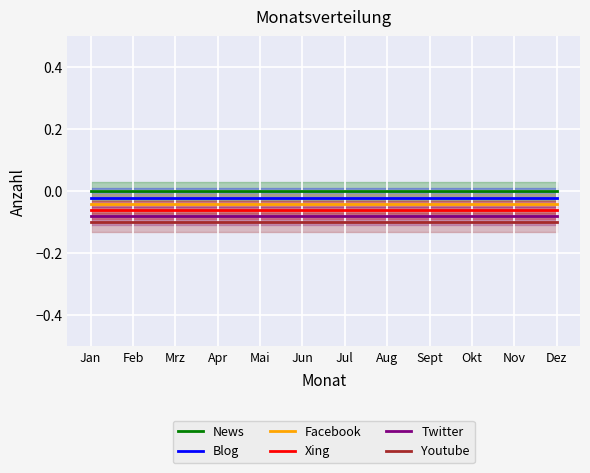

Which series has the widest spread of values?

News